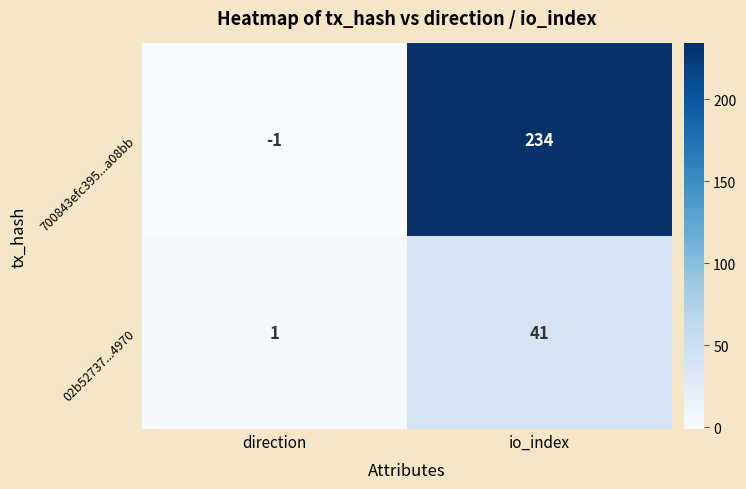

Which series changed the most between direction and io_index?

700843efc395...a08bb